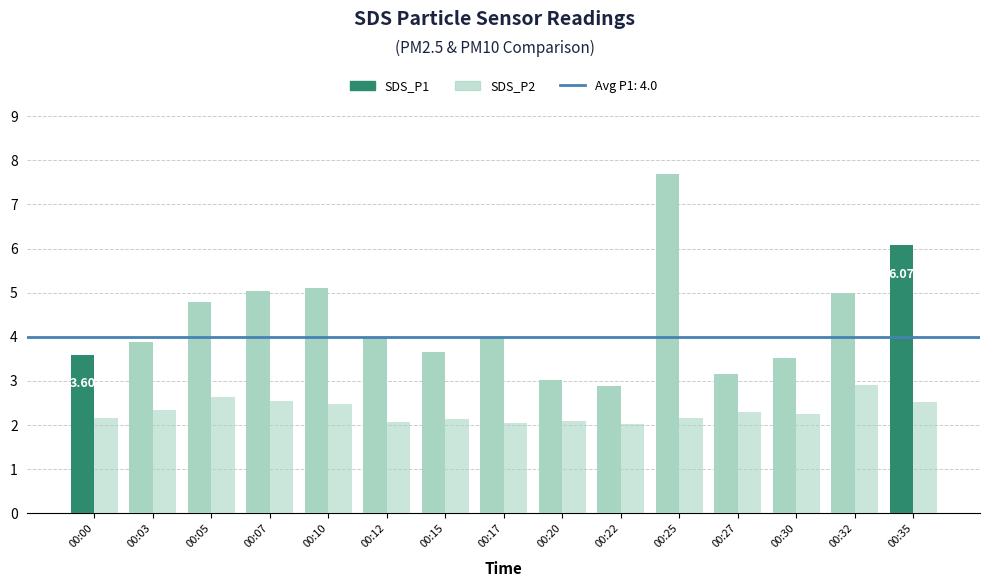

Does the chart contain any negative values?

No